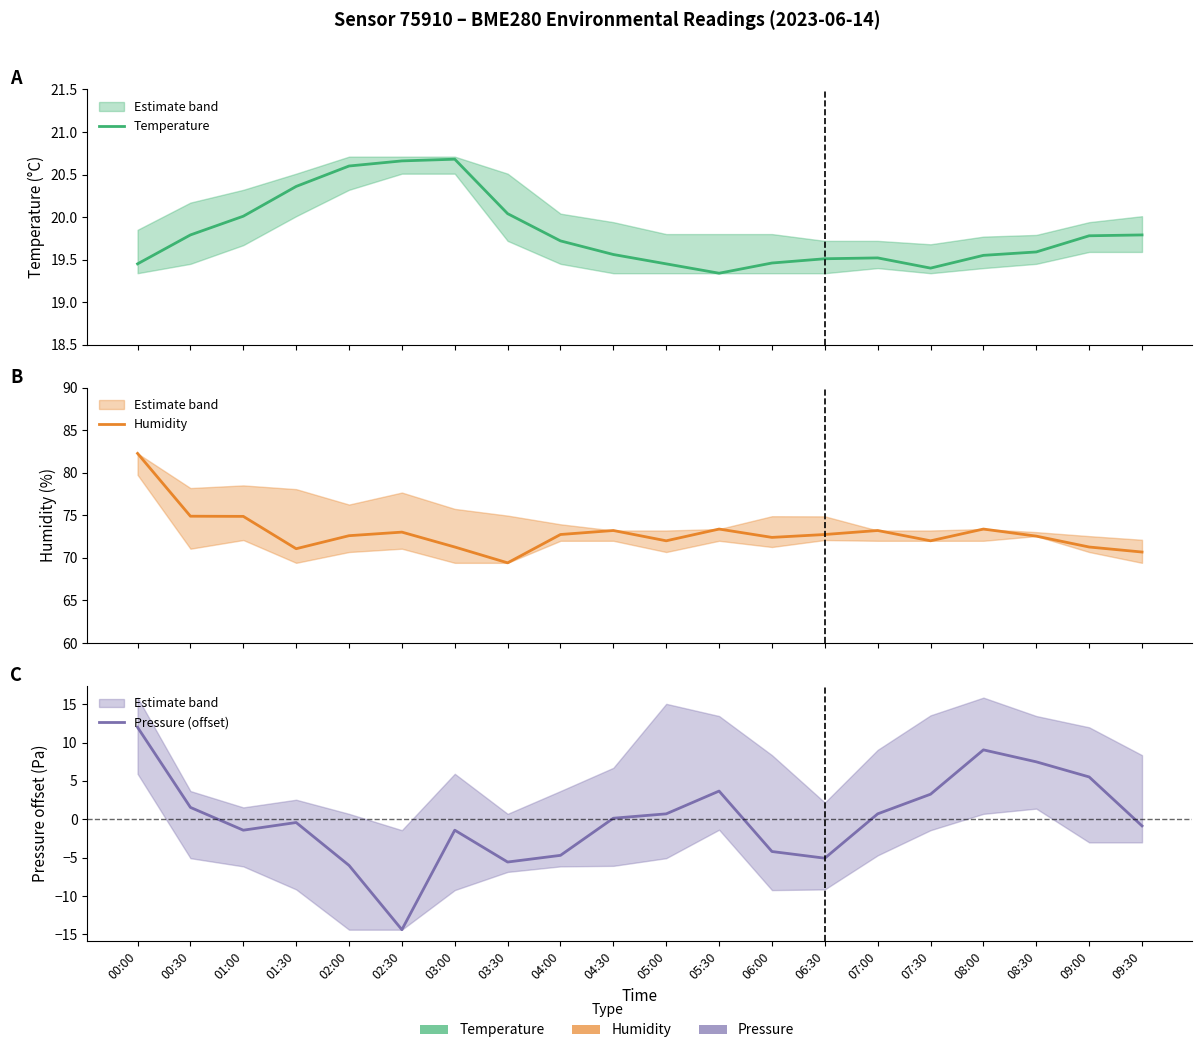

What are all the series names shown in the legend?

Temperature, Humidity, Pressure (offset)